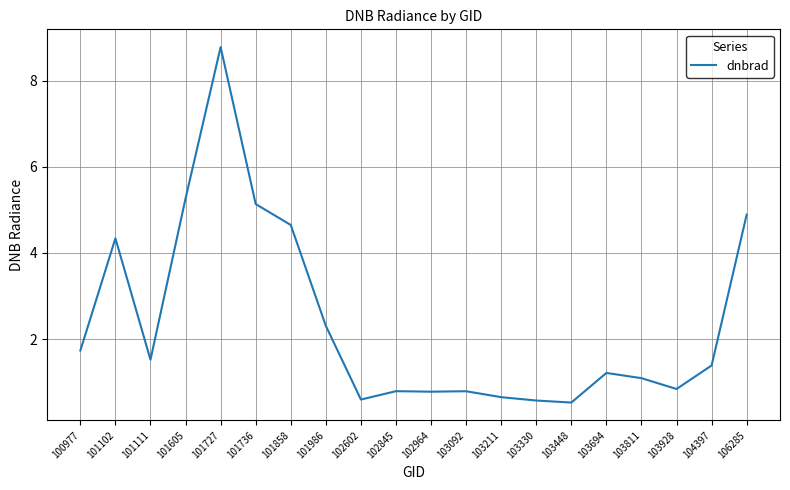

What is the change in value from 102964 to 103694?

+0.4